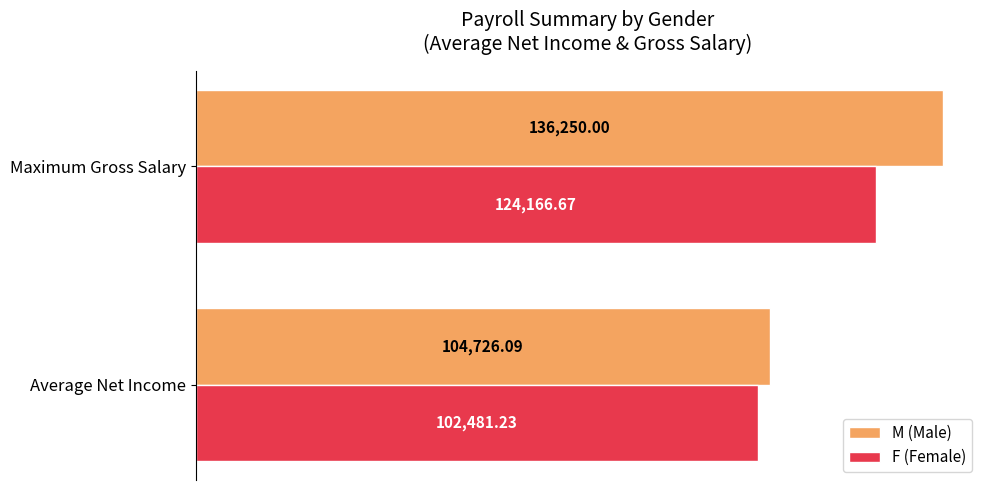

Which series changed the most between Average Net Income and Maximum Gross Salary?

M (Male)